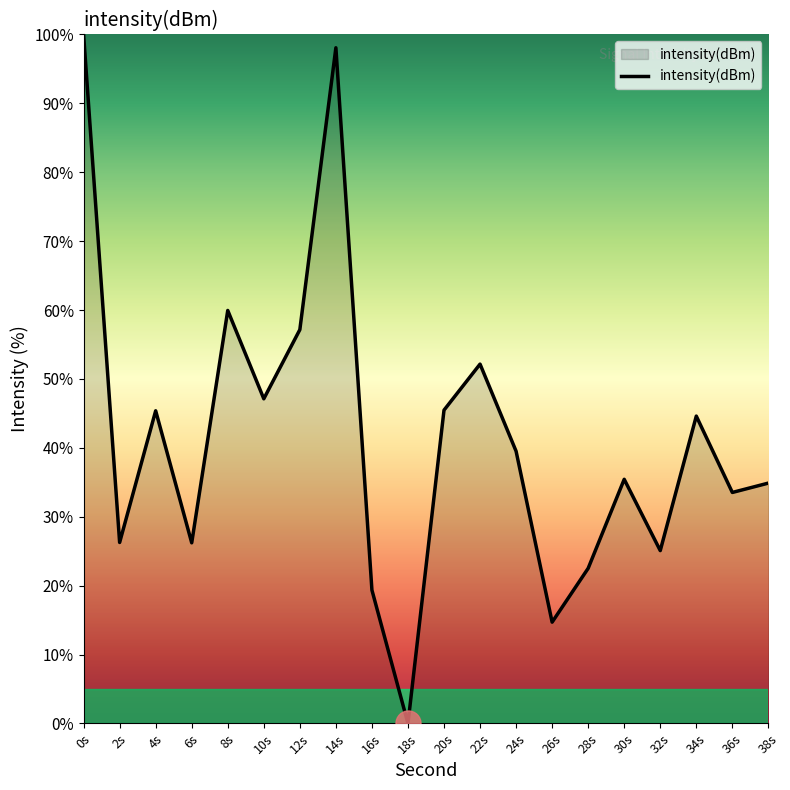

What is the difference between the maximum and minimum values?

100.0